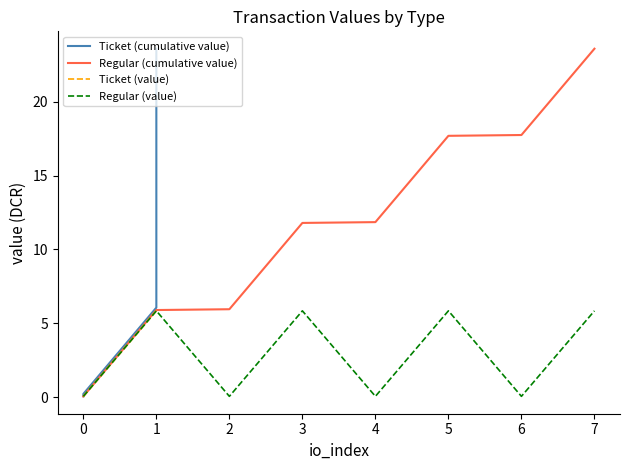

The Regular (cumulative value) series shows 17.7 at 6. True or false?

True